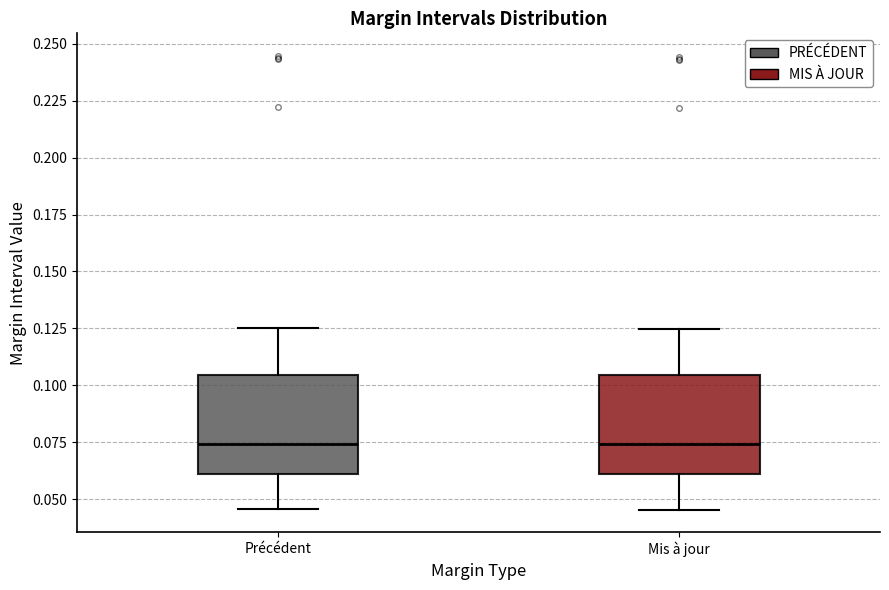

Reading left to right, transcribe this box plot: for each box, give where its median line is, the range the box spans, and where its two whiskers end, as read against the y-axis. The values are not printed on the chart, so give them approximately, as read against the axis.

Précédent: median 0.075, box 0.060 to 0.105, whiskers 0.045 to 0.125
Mis à jour: median 0.075, box 0.060 to 0.105, whiskers 0.045 to 0.125